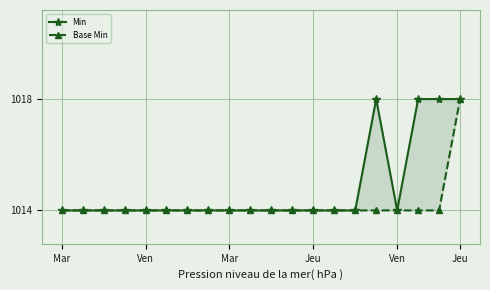

What are all the series names shown in the legend?

Min, Base Min